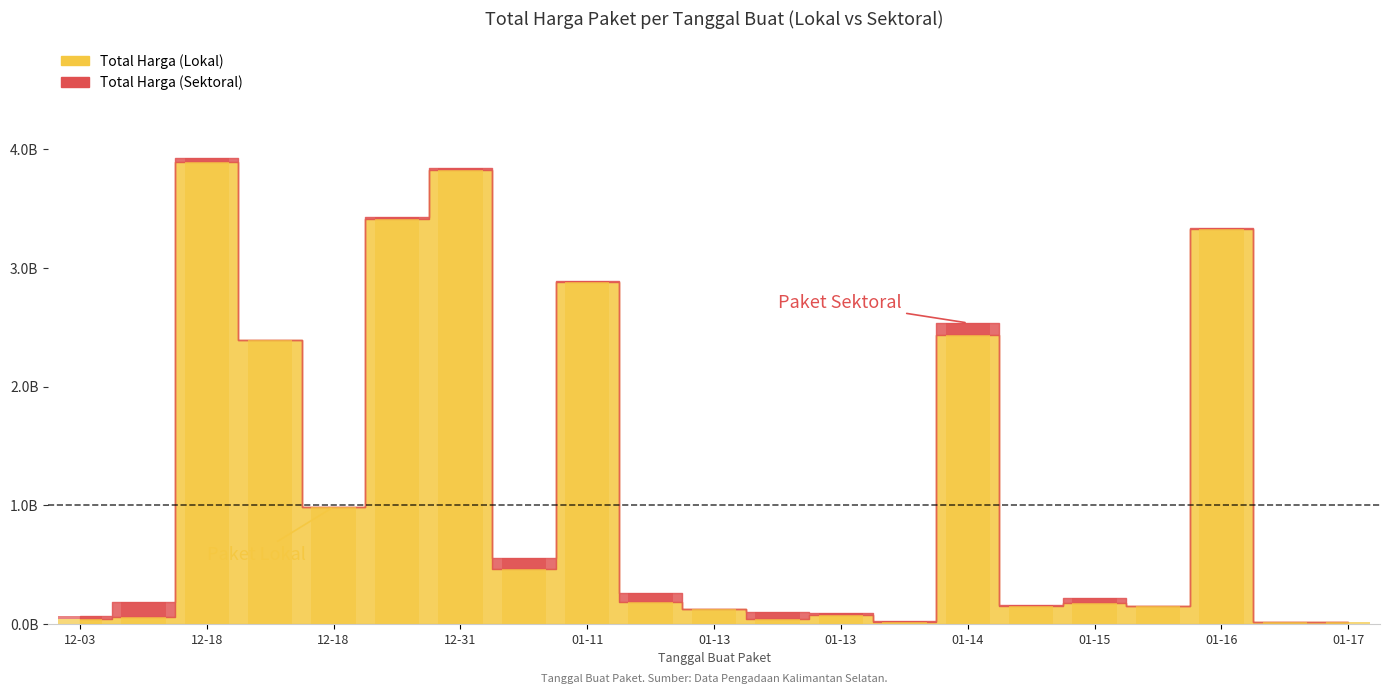

What is the sum of the Total Harga (Sektoral) values at 2025-01-13 and 2024-12-18?

99170200